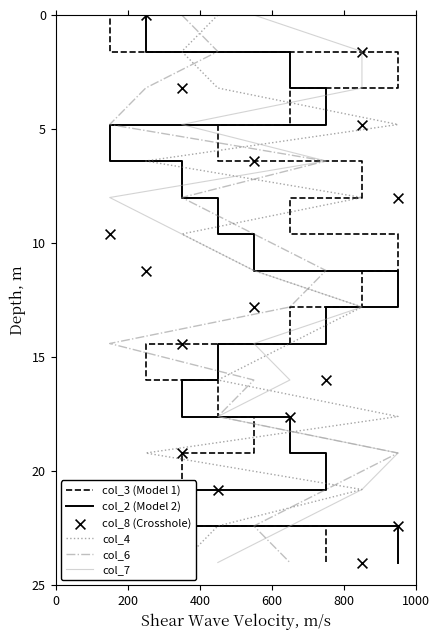

At how many categories does at least one series exceed 16?

5